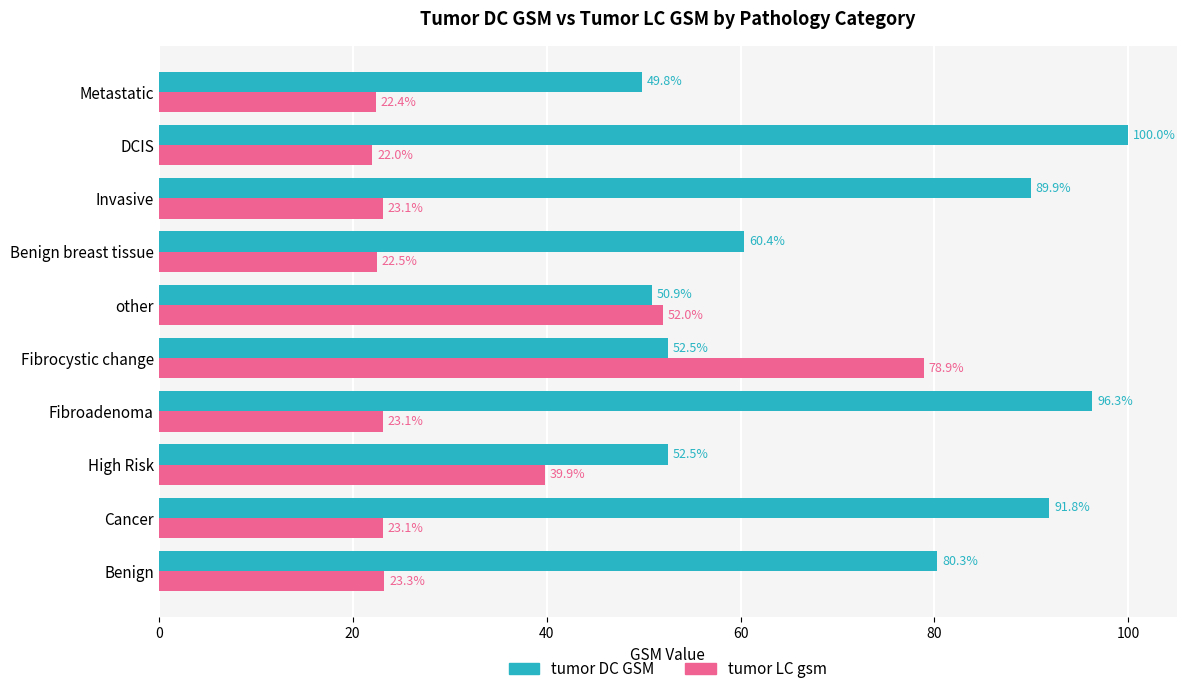

Which series has the largest range (max minus min)?

tumor LC gsm